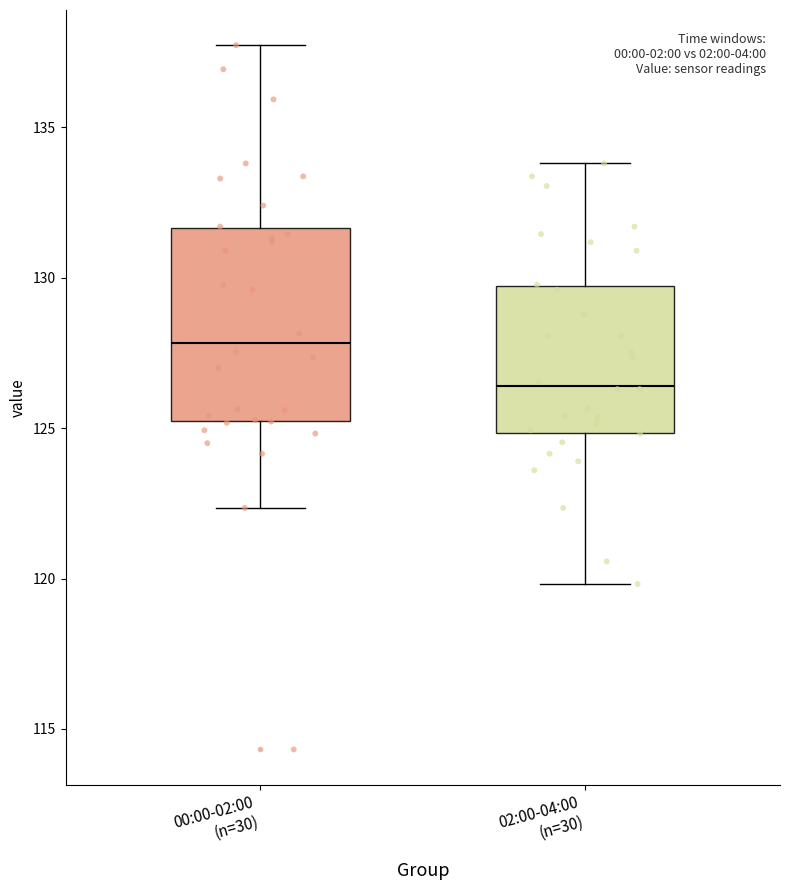

Reading left to right, read every box against the y-axis: the position of its median line, the range the box covers, and the ends of its whiskers. The values are not printed on the chart, so give them approximately, as read against the axis.

00:00-02:00 (n=30): median 128.0, box 125.0 to 131.5, whiskers 122.5 to 137.5
02:00-04:00 (n=30): median 126.5, box 125.0 to 129.5, whiskers 120.0 to 134.0